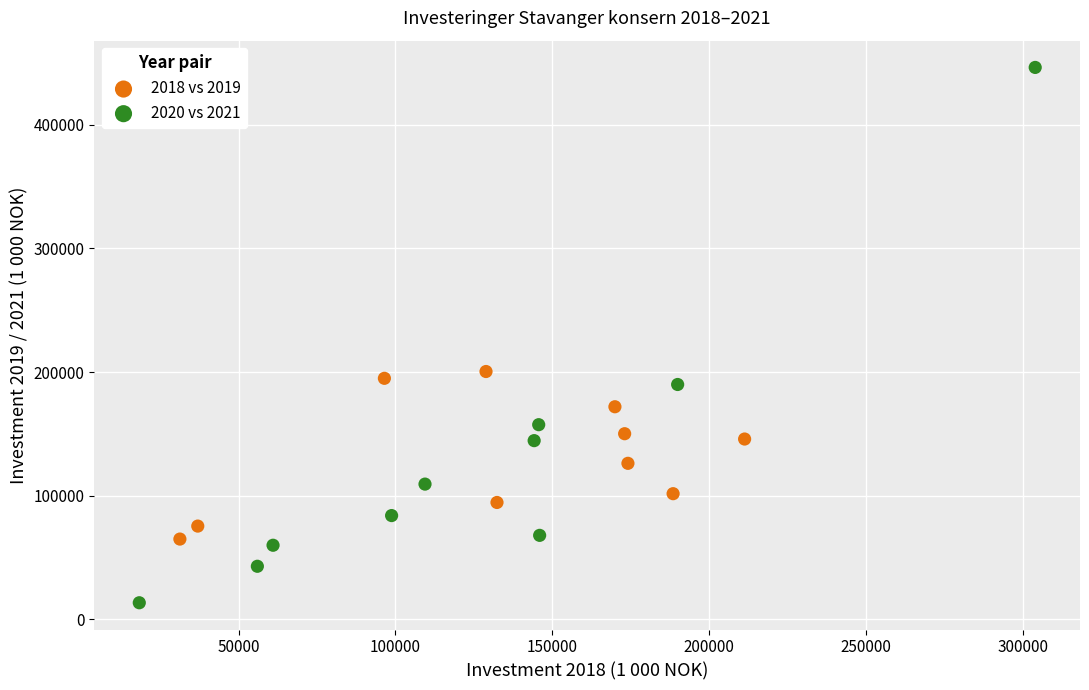

Which series reaches the maximum Y coordinate?

2020 vs 2021